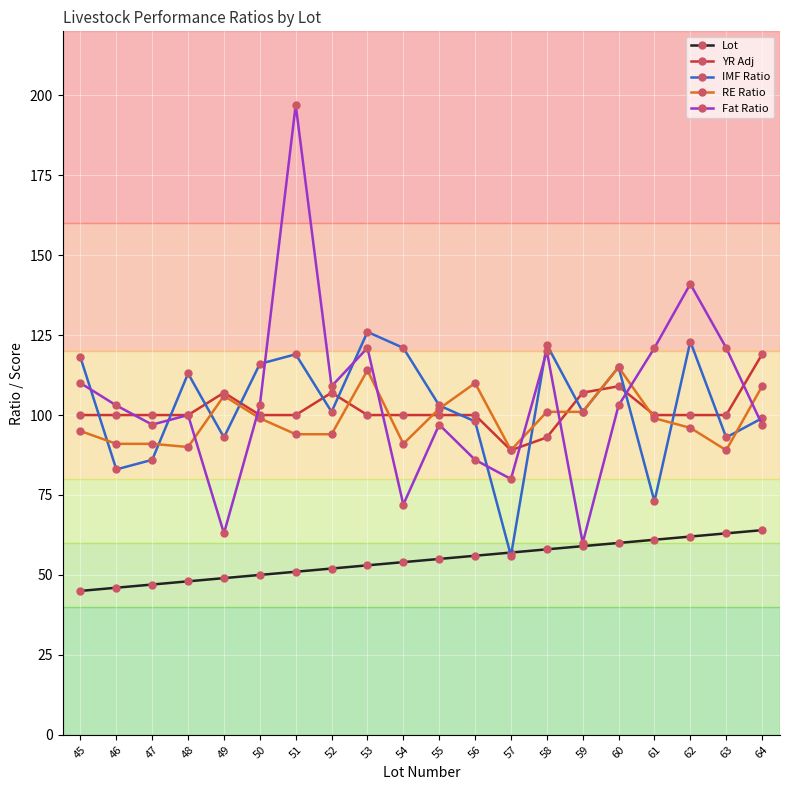

What is the value of the YR Adj point at the 18th from the left?

100